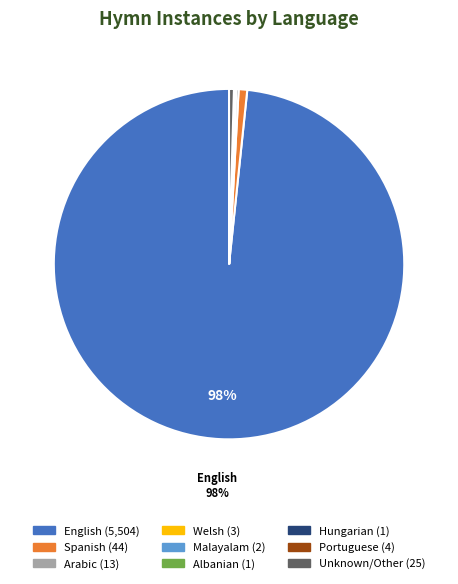

To the nearest percent, what is the average slice percentage?

11%